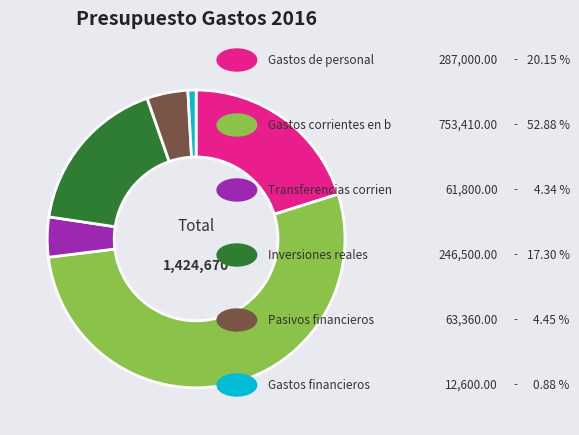

Does any single category account for the majority?

Yes